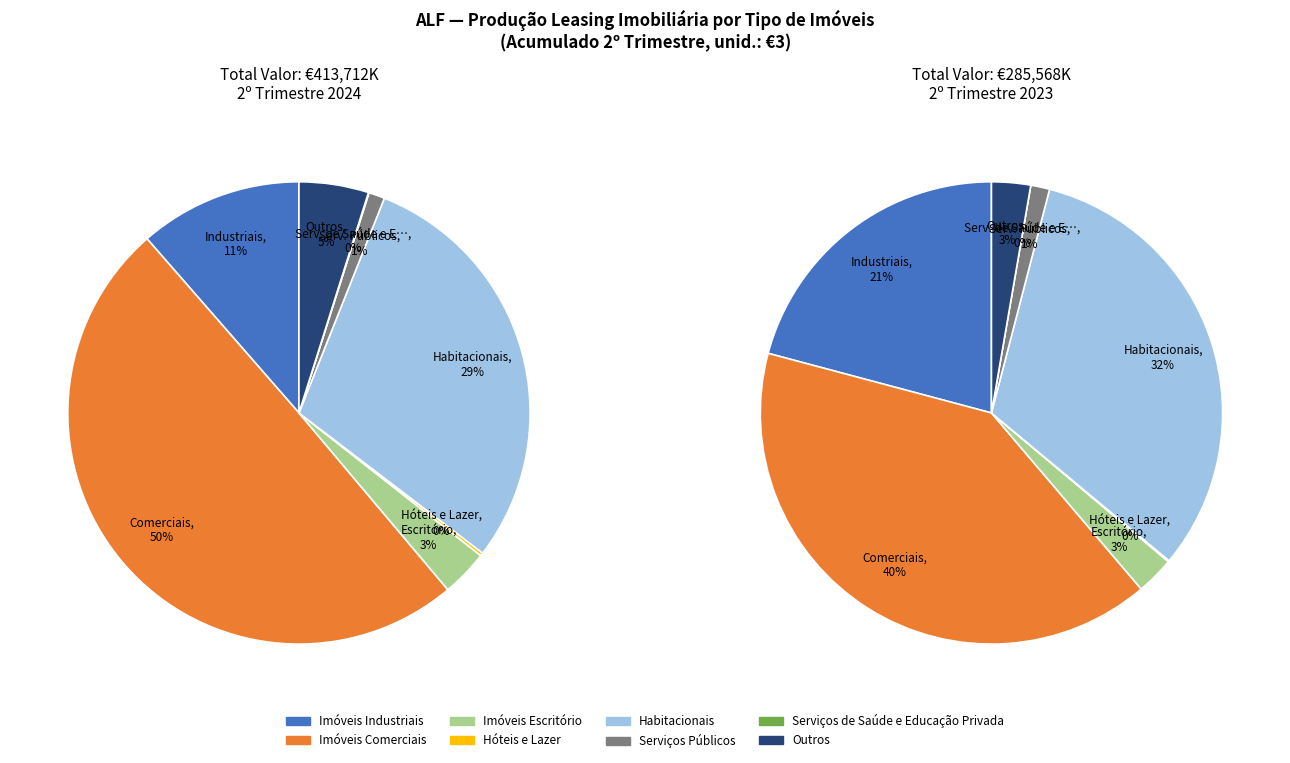

Is there a majority slice in this chart?

No